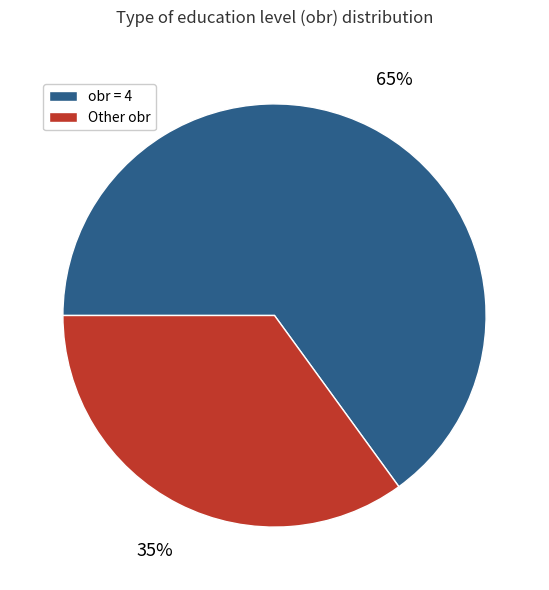

Is there a majority slice in this chart?

Yes